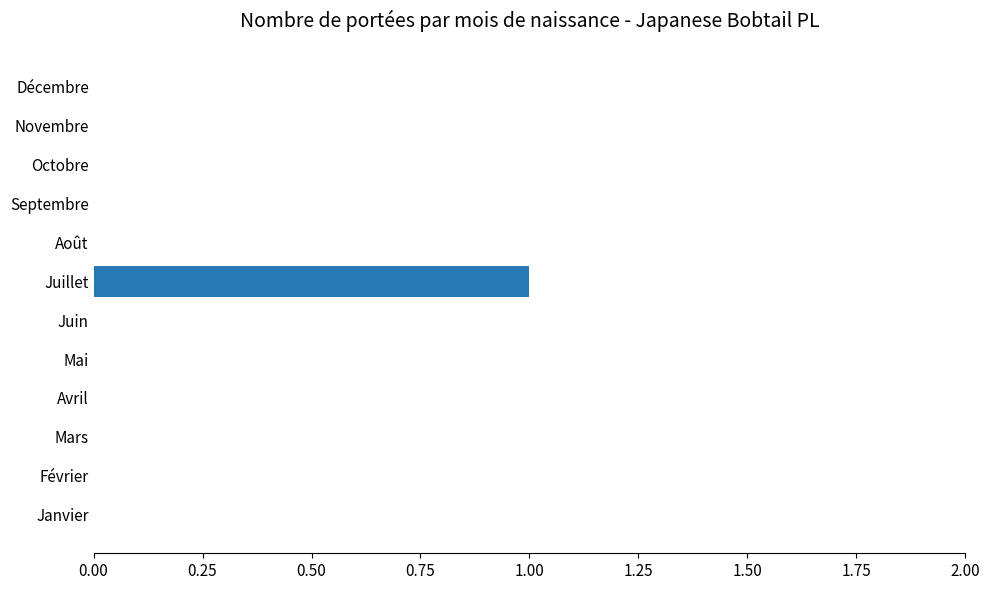

At which category does the chart reach its peak across all series?

Juillet